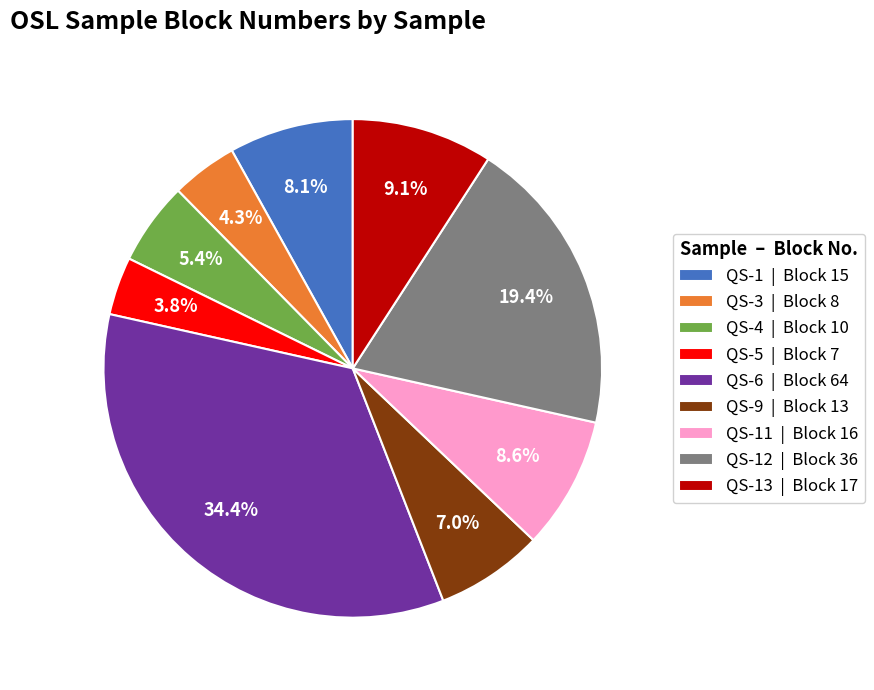

Combined, what portion of the pie is QS-11 | Block 16 and QS-9 | Block 13?

15.6%